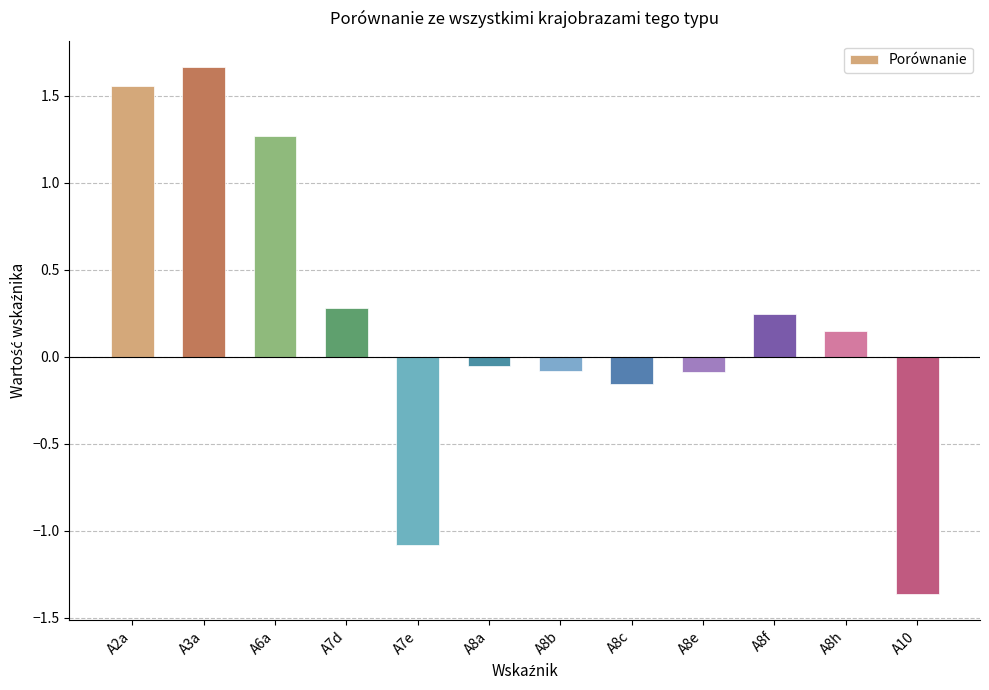

Between A2a and A8h, which is larger?

A2a